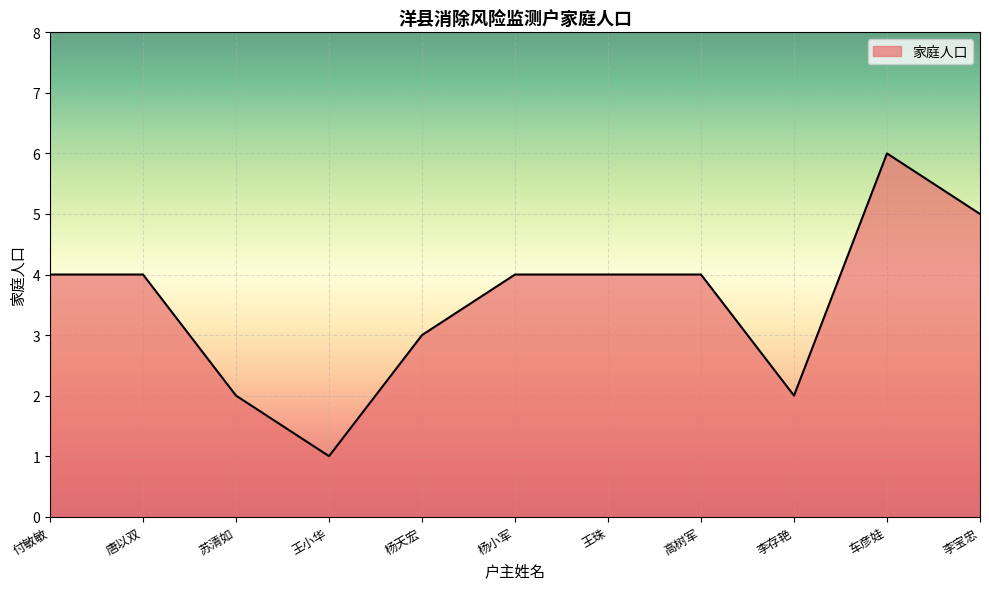

Count the number of data series in this chart.

1